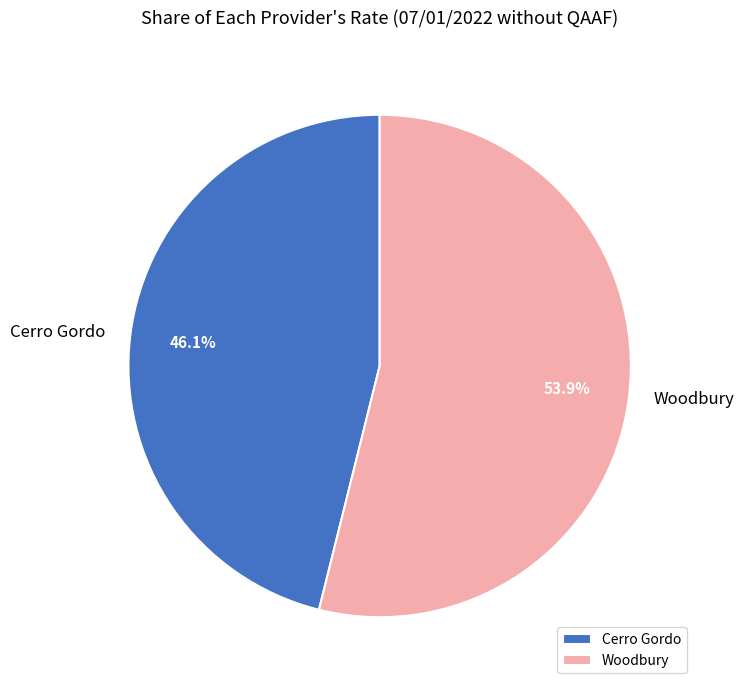

What is the ratio of the value at Woodbury to the value at Cerro Gordo?

1.2